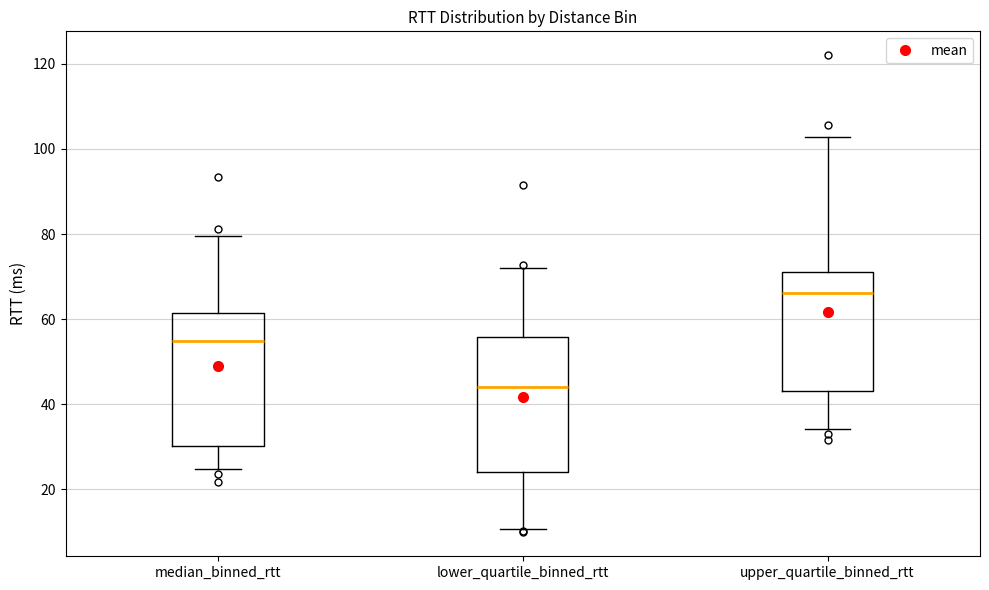

Reading left to right, read every box against the y-axis: the position of its median line, the range the box covers, and the ends of its whiskers. The values are not printed on the chart, so give them approximately, as read against the axis.

median_binned_rtt: median 54, box 30 to 62, whiskers 24 to 80
lower_quartile_binned_rtt: median 44, box 24 to 56, whiskers 10 to 72
upper_quartile_binned_rtt: median 66, box 44 to 72, whiskers 34 to 102